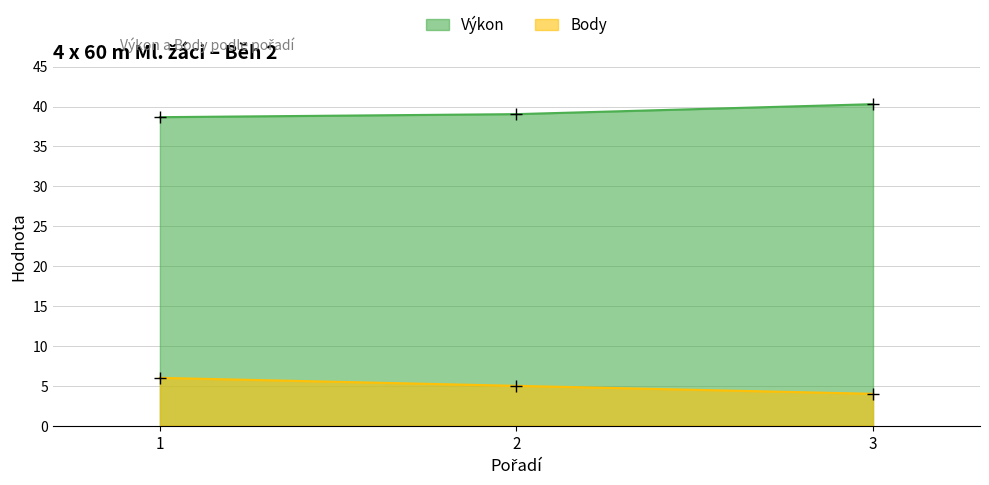

Which category has the lowest value in the Body series?

3